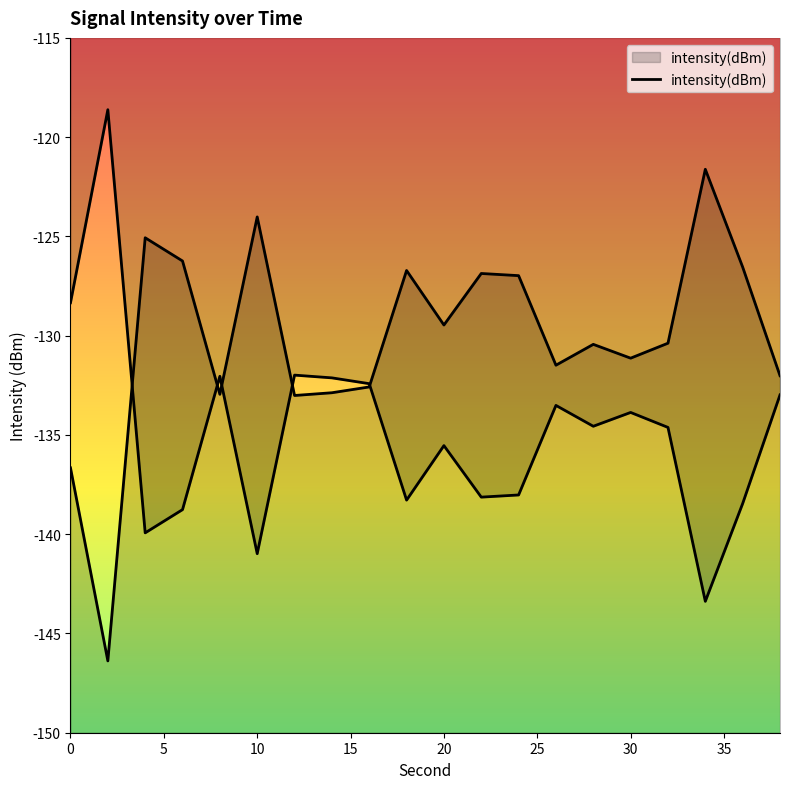

How many series are shown in this chart?

1